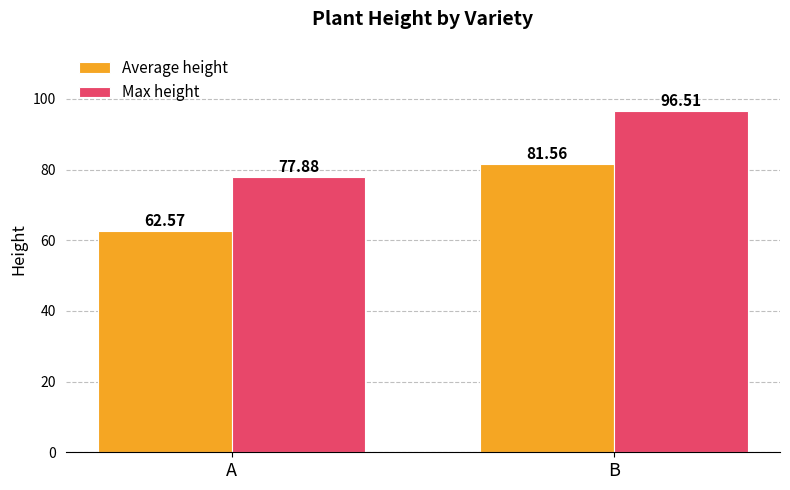

Is the value of Max height at B greater than the value of Average height at B?

Yes